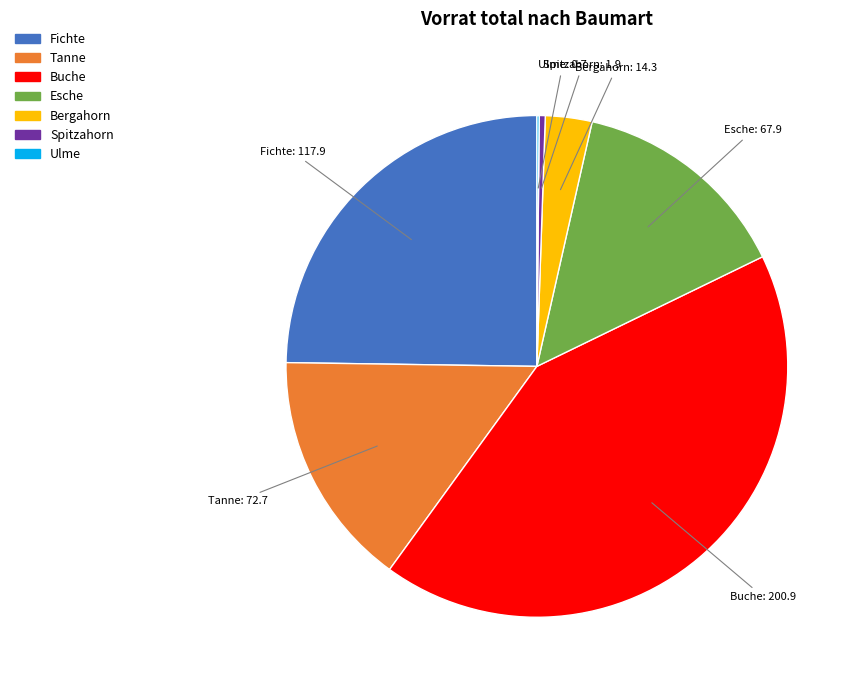

What is the largest slice in the pie chart?

Buche